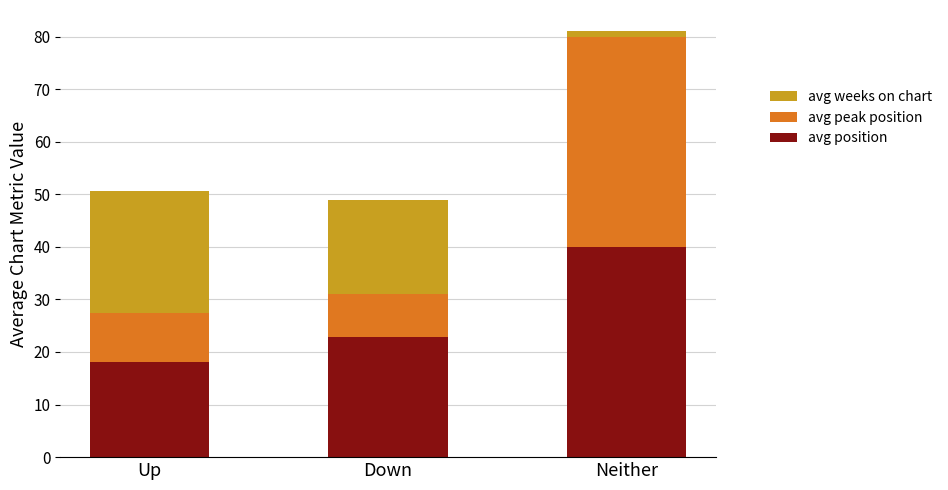

What is the difference between the avg position values at Up and Down?

4.8